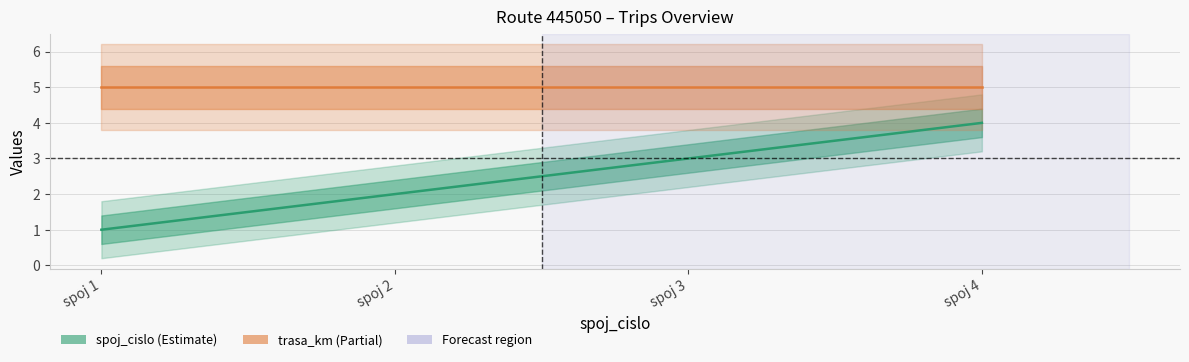

What is the spread (max minus min) of values at spoj 3?

2